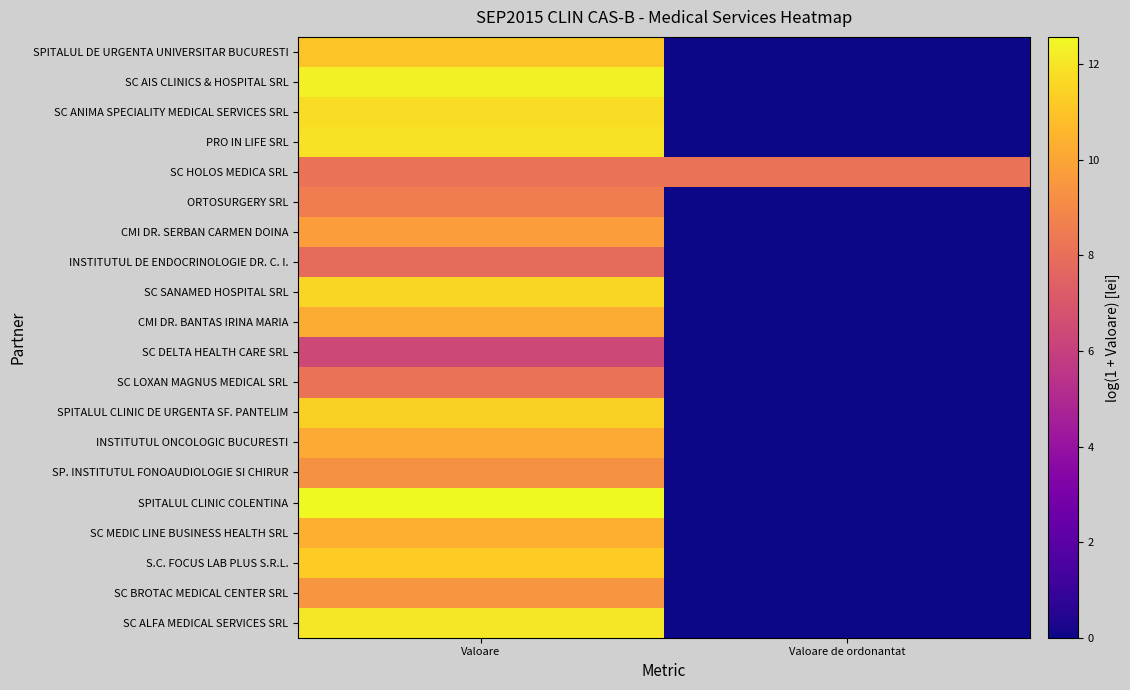

Reading left to right, list all the values displayed in this chart.

SPITALUL DE URGENTA UNIVERSITAR BUCURESTI: Valoare=11.0	Valoare de ordonantat=0.0
SC AIS CLINICS & HOSPITAL SRL: Valoare=12.4	Valoare de ordonantat=0.0
SC ANIMA SPECIALITY MEDICAL SERVICES SRL: Valoare=11.8	Valoare de ordonantat=0.0
PRO IN LIFE SRL: Valoare=11.9	Valoare de ordonantat=0.0
SC HOLOS MEDICA SRL: Valoare=8.1	Valoare de ordonantat=8.1
ORTOSURGERY SRL: Valoare=8.6	Valoare de ordonantat=0.0
CMI DR. SERBAN CARMEN DOINA: Valoare=9.8	Valoare de ordonantat=0.0
INSTITUTUL DE ENDOCRINOLOGIE DR. C. I.: Valoare=7.9	Valoare de ordonantat=0.0
SC SANAMED HOSPITAL SRL: Valoare=11.6	Valoare de ordonantat=0.0
CMI DR. BANTAS IRINA MARIA: Valoare=10.2	Valoare de ordonantat=0.0
SC DELTA HEALTH CARE SRL: Valoare=6.4	Valoare de ordonantat=0.0
SC LOXAN MAGNUS MEDICAL SRL: Valoare=8.2	Valoare de ordonantat=0.0
SPITALUL CLINIC DE URGENTA SF. PANTELIM: Valoare=11.4	Valoare de ordonantat=0.0
INSTITUTUL ONCOLOGIC BUCURESTI: Valoare=10.2	Valoare de ordonantat=0.0
SP. INSTITUTUL FONOAUDIOLOGIE SI CHIRUR: Valoare=9.3	Valoare de ordonantat=0.0
SPITALUL CLINIC COLENTINA: Valoare=12.6	Valoare de ordonantat=0.0
SC MEDIC LINE BUSINESS HEALTH SRL: Valoare=10.4	Valoare de ordonantat=0.0
S.C. FOCUS LAB PLUS S.R.L.: Valoare=11.3	Valoare de ordonantat=0.0
SC BROTAC MEDICAL CENTER SRL: Valoare=9.5	Valoare de ordonantat=0.0
SC ALFA MEDICAL SERVICES SRL: Valoare=12.0	Valoare de ordonantat=0.0